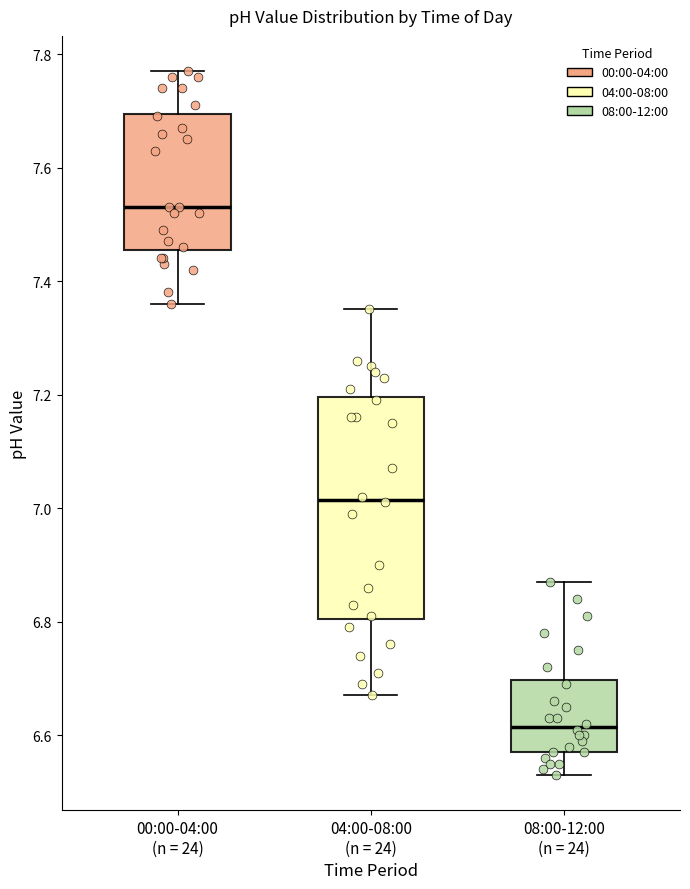

Which box has the highest median line?

00:00-04:00 (n = 24)